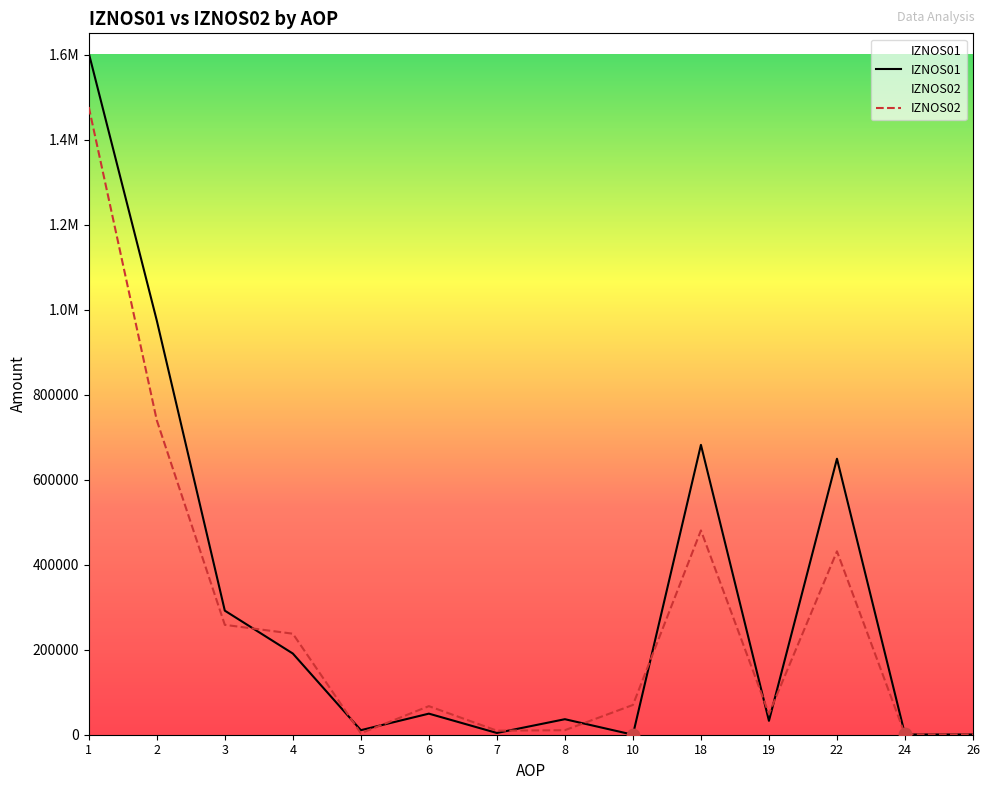

At how many categories does at least one series exceed 139115?

6